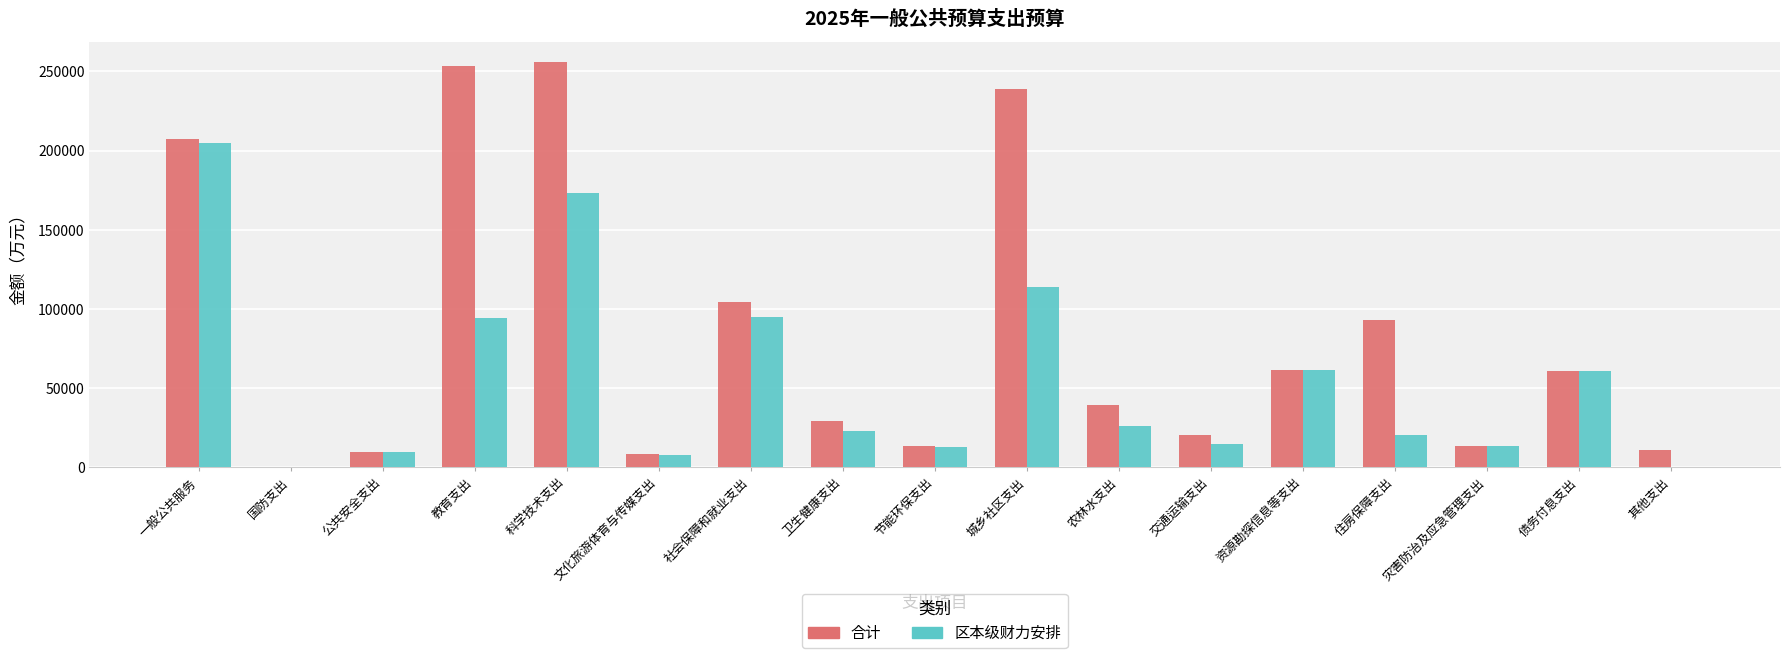

Which series changed the most between 农林水支出 and 其他支出?

合计